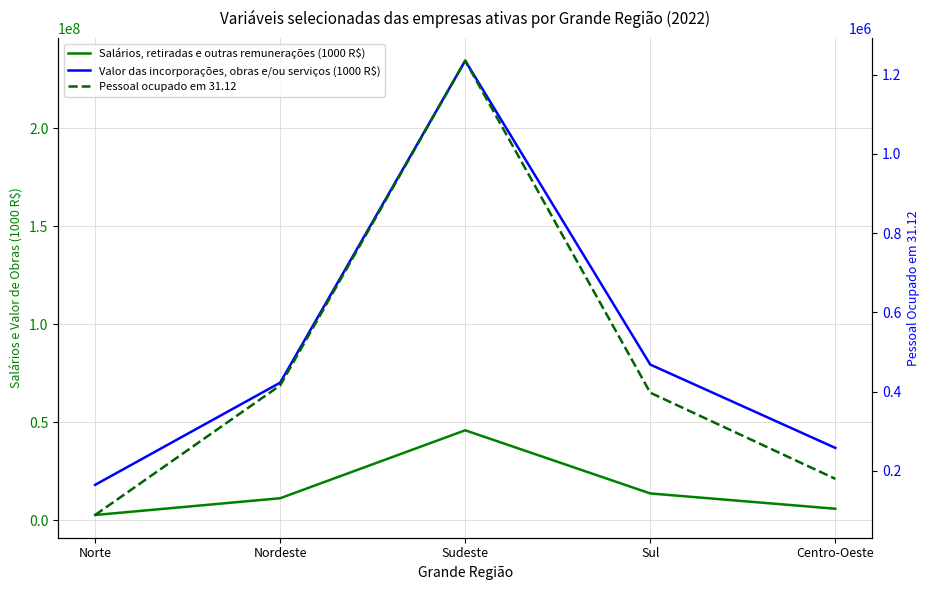

Which has a higher value, Sul or Nordeste?

Sul